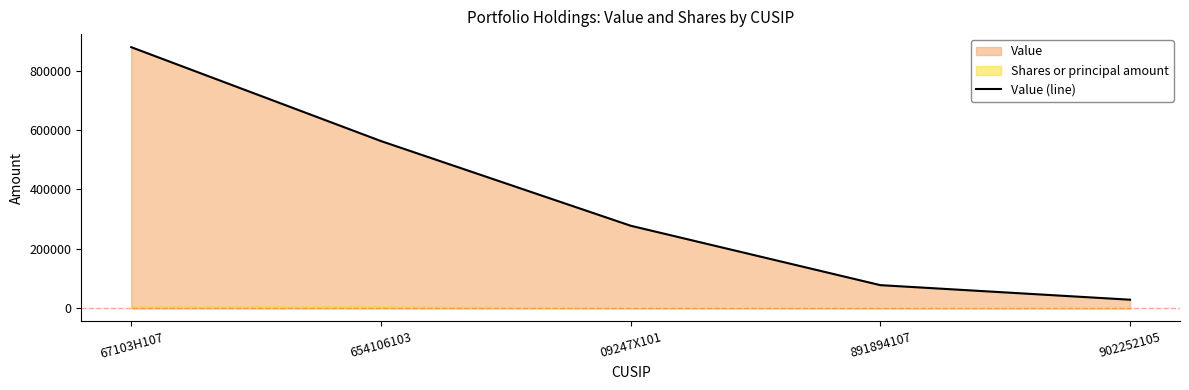

True or false: the data shows 900469 at 654106103.

False